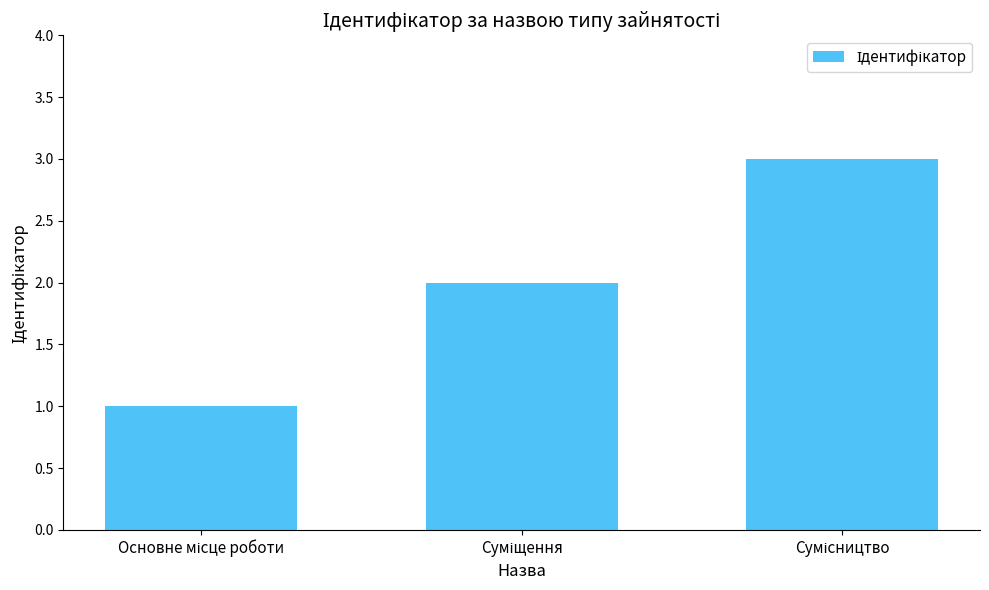

What is the greatest value displayed?

3